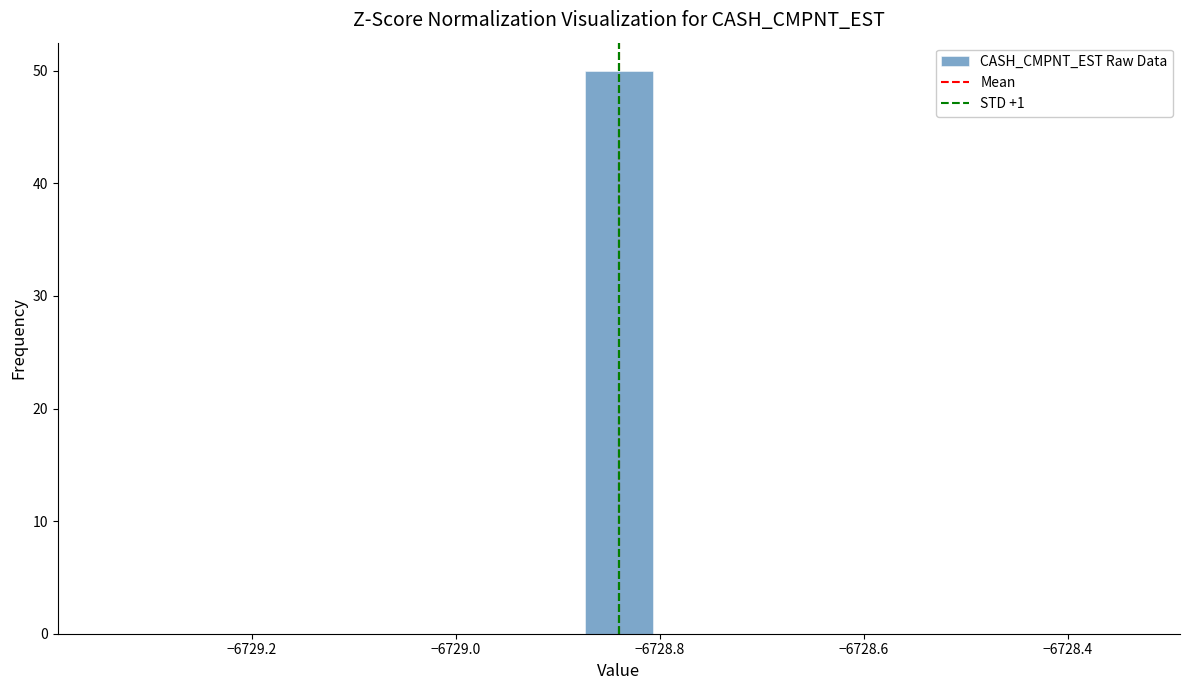

Read against the x-axis, roughly where is the centre of the tallest bar?

-6728.84